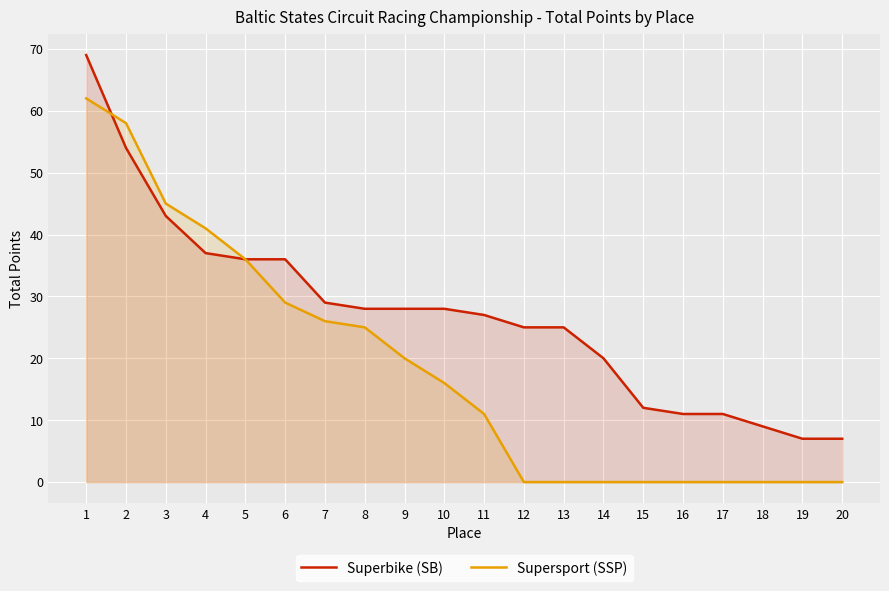

What are all the series names shown in the legend?

Superbike (SB), Supersport (SSP)